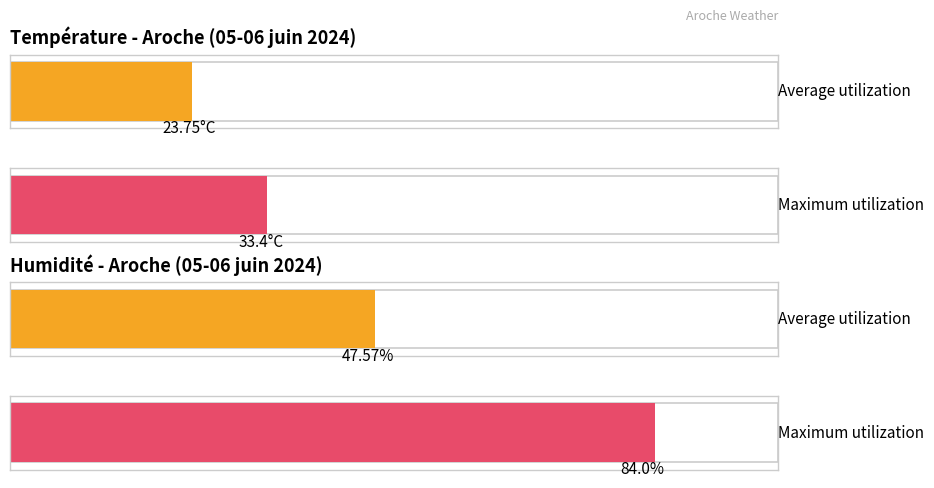

The Température (ºC) series shows 17.1 at 22:00. True or false?

False